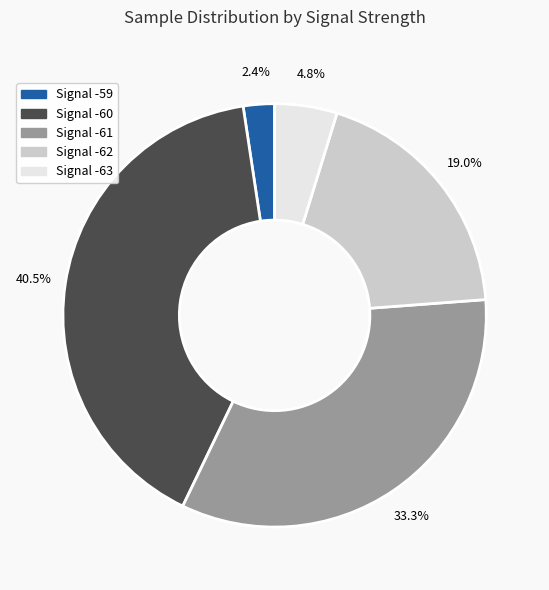

To the nearest percent, what is the combined percentage of Signal -61 and Signal -59?

36%